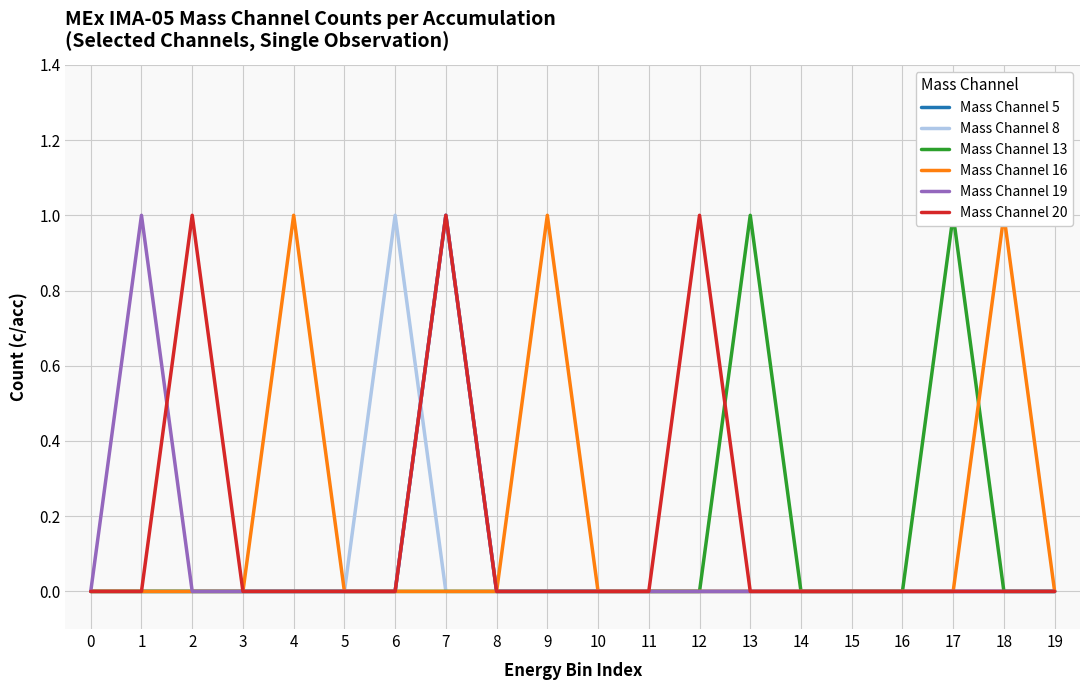

What is the sum of the Mass Channel 19 values at 8 and 1?

1